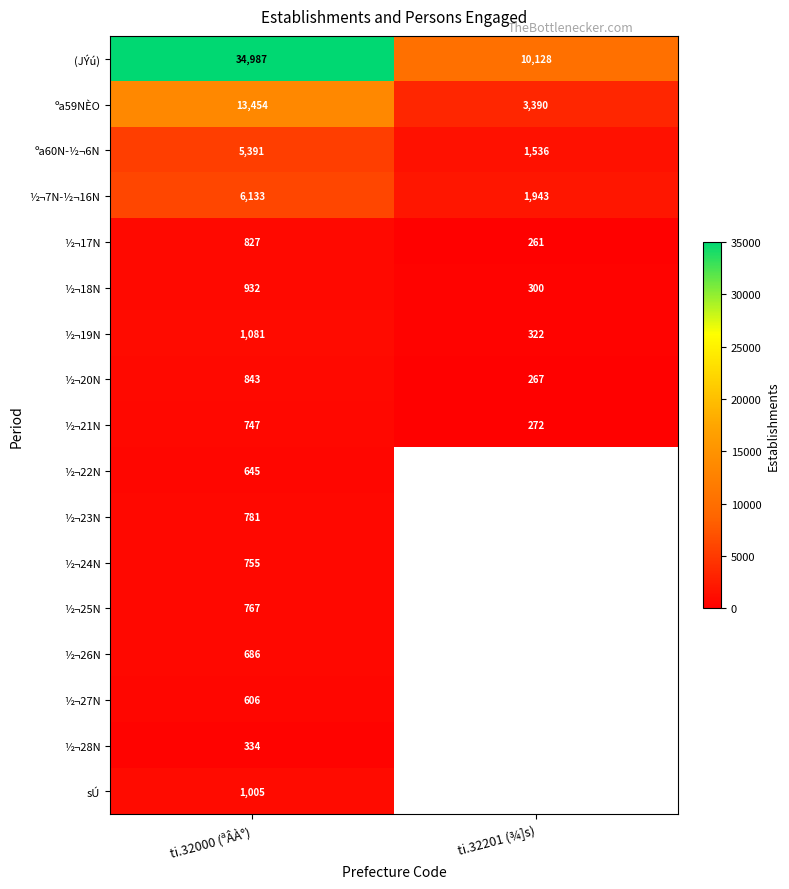

Which category has the highest value in the ½¬19N series?

ti.32000 (ªÂÀ°)